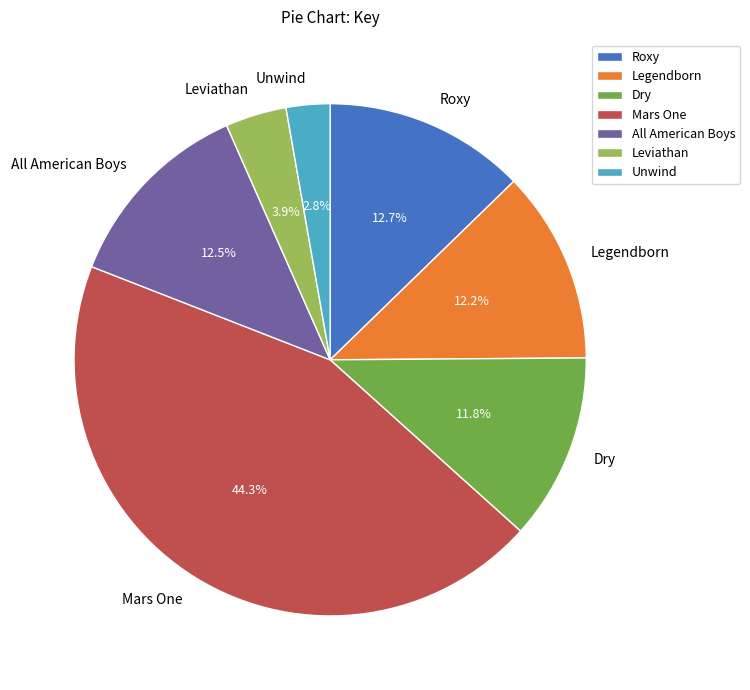

To the nearest percent, what is the average slice percentage?

14%